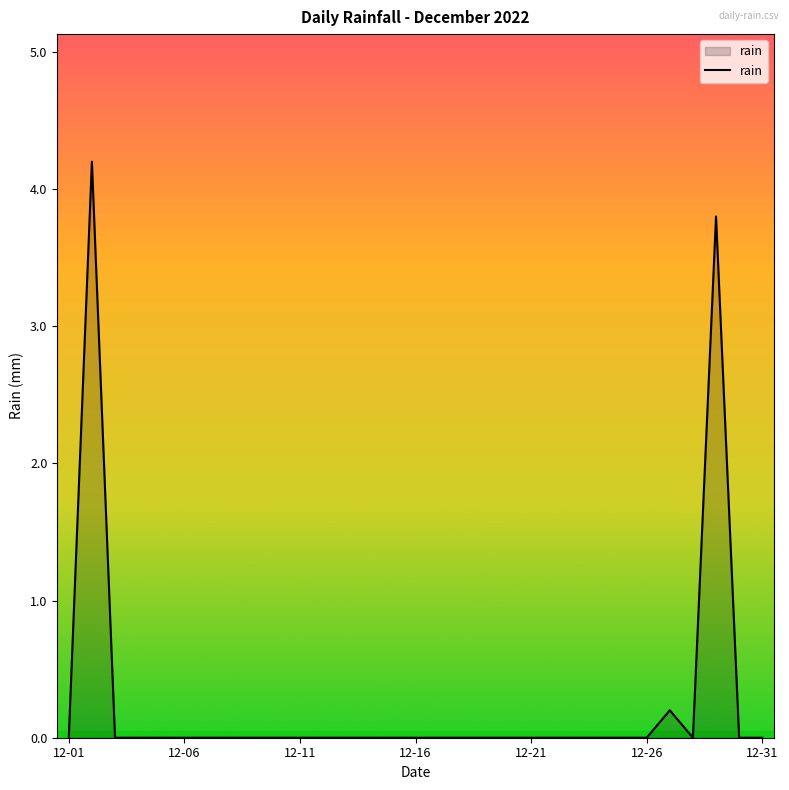

What is the maximum value shown in the chart?

4.2